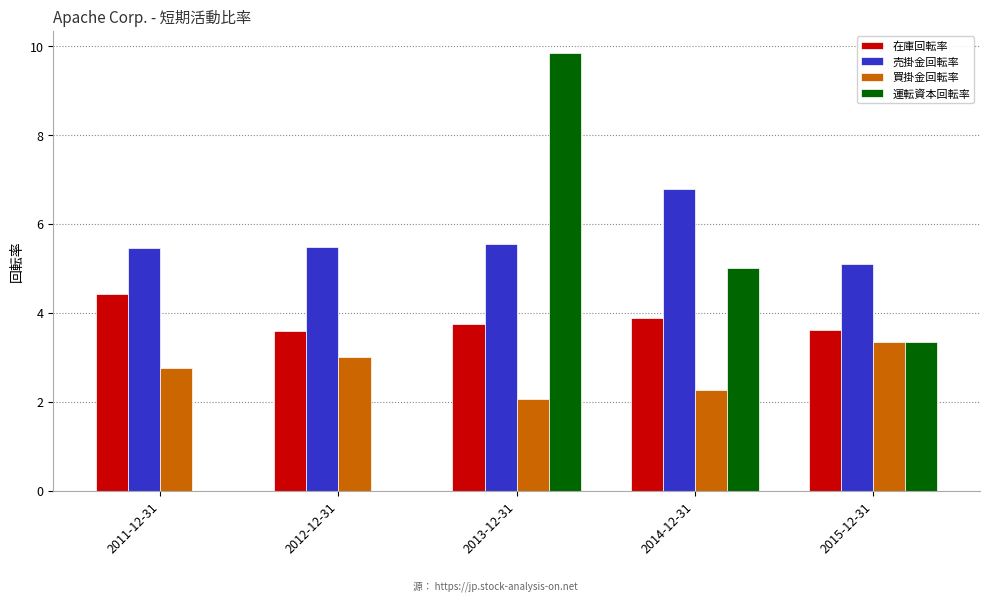

Which series changed the most between 2012-12-31 and 2015-12-31?

運転資本回転率